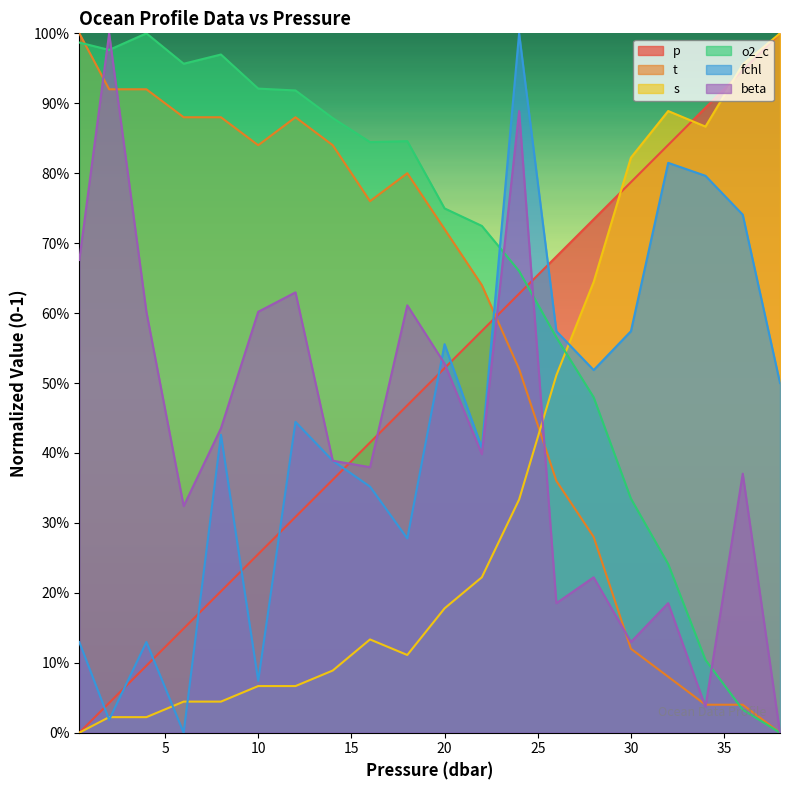

At which category does s reach its first local peak?

16.0